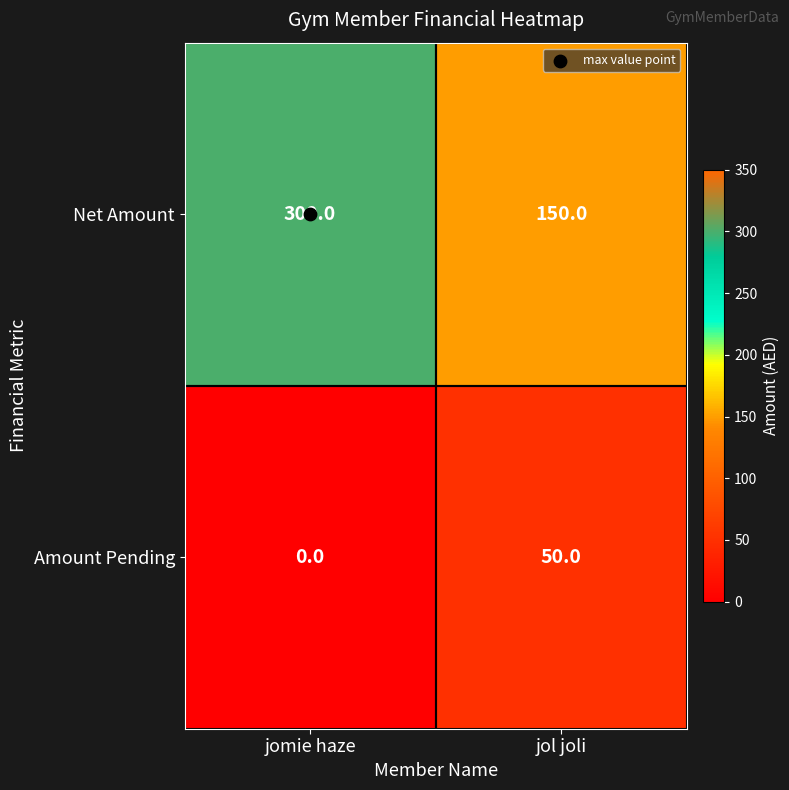

Count the number of data series in this chart.

2